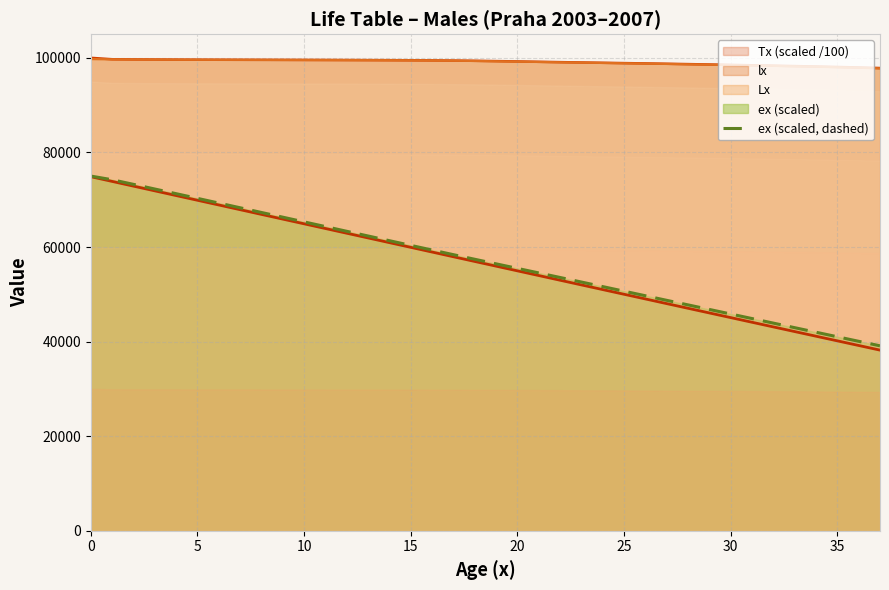

True or false: there are more than 1 points higher than both neighbors.

False